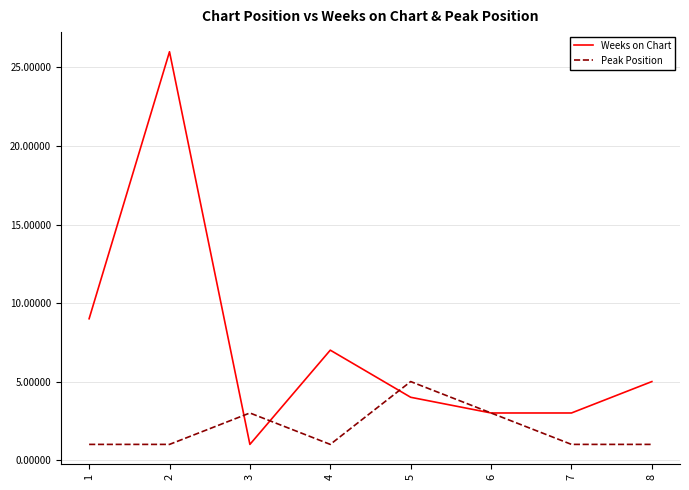

The Weeks on Chart series shows 3 at 7. True or false?

True